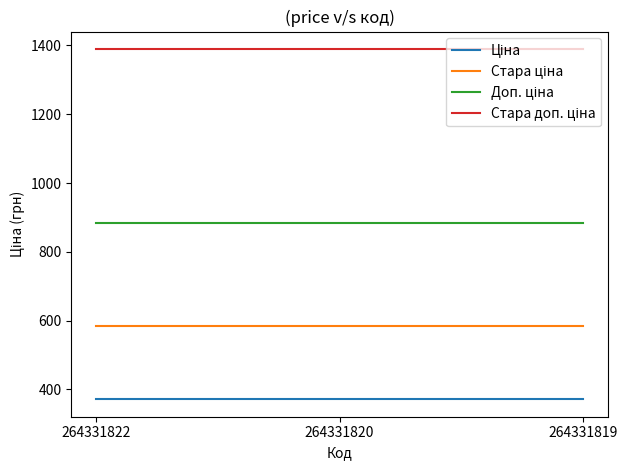

What is the smallest value displayed?

371.4